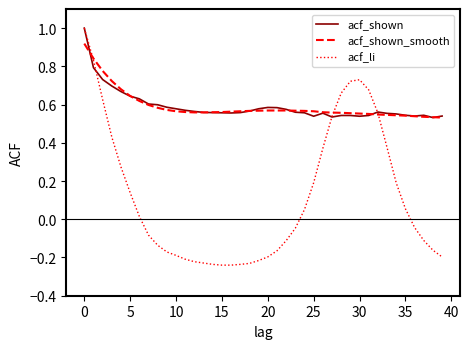

Which series has the largest range (max minus min)?

acf_li